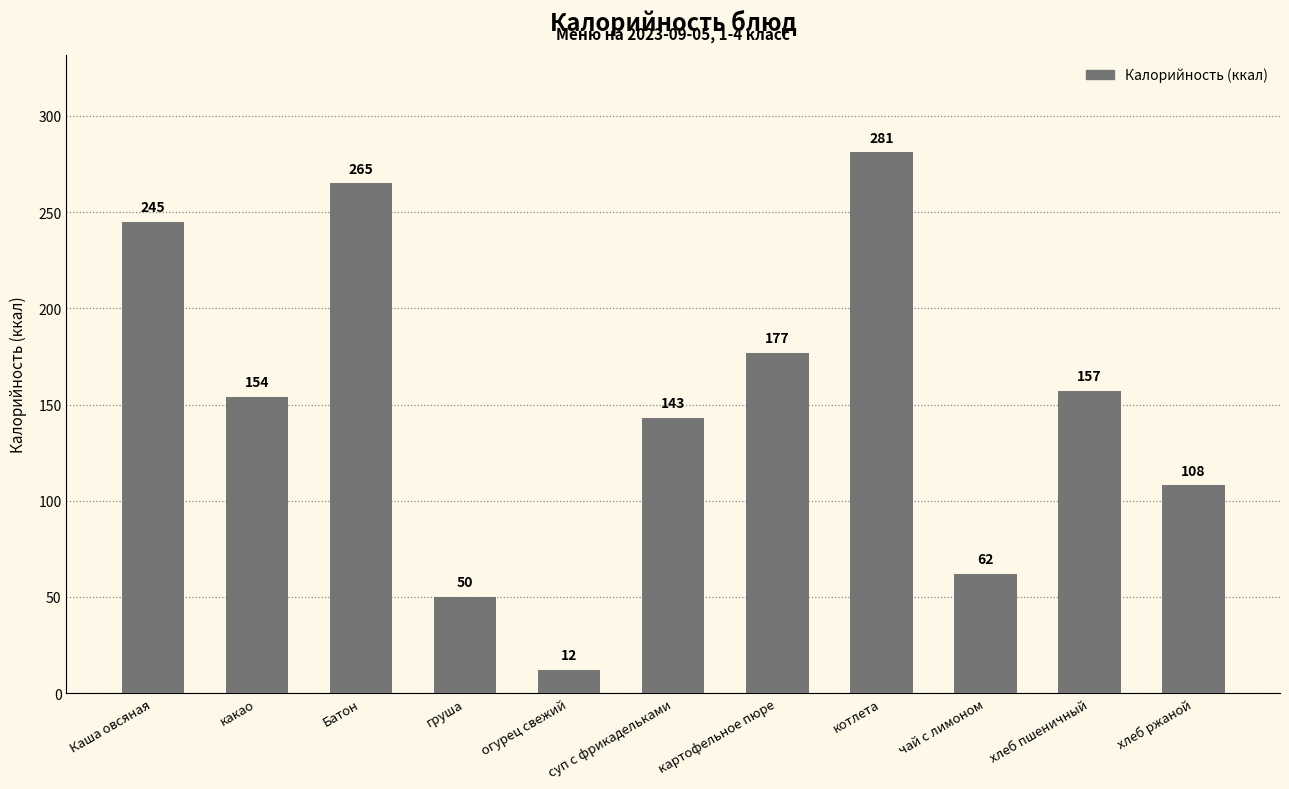

Rank the categories by value from lowest to highest.

огурец свежий, груша, чай с лимоном, хлеб ржаной, суп с фрикадельками, какао, хлеб пшеничный, картофельное пюре, Каша овсяная, Батон, котлета